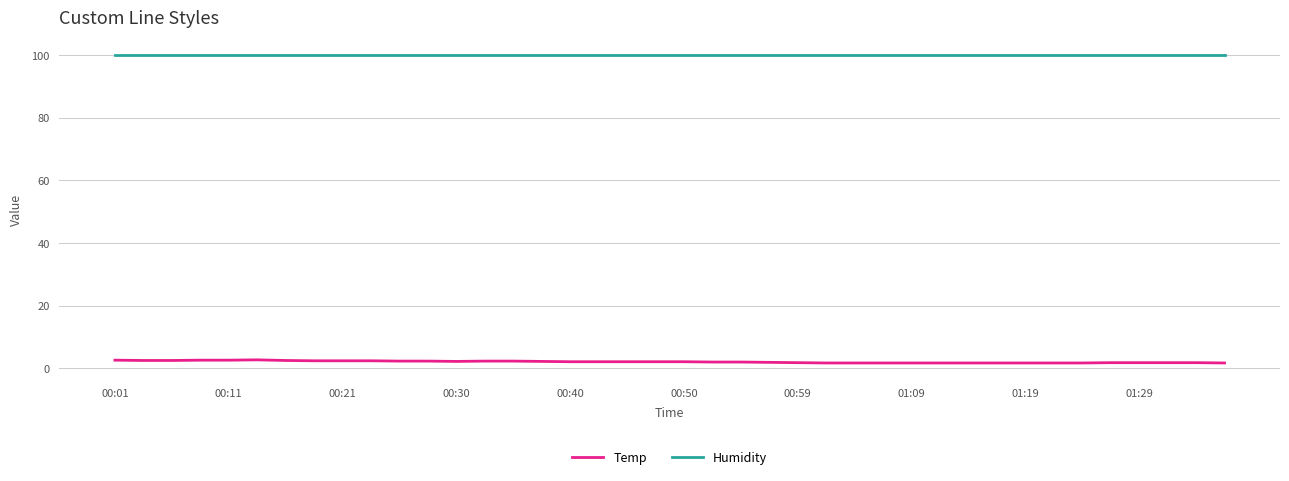

How many Temp values are between 1 and 2?

19